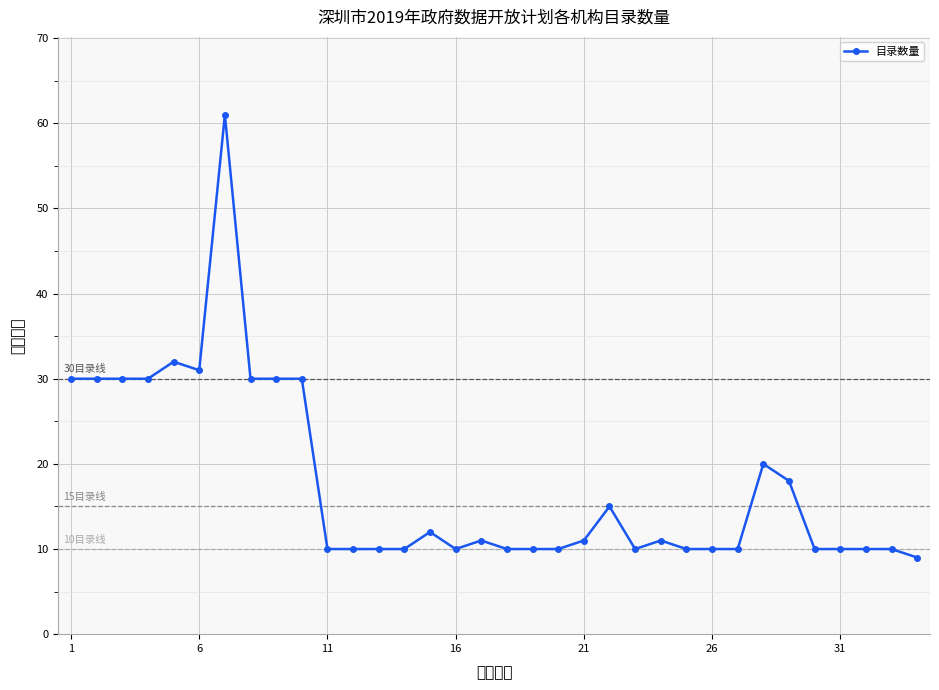

Approximately how many times larger is the value at 21 compared to 31?

1.1